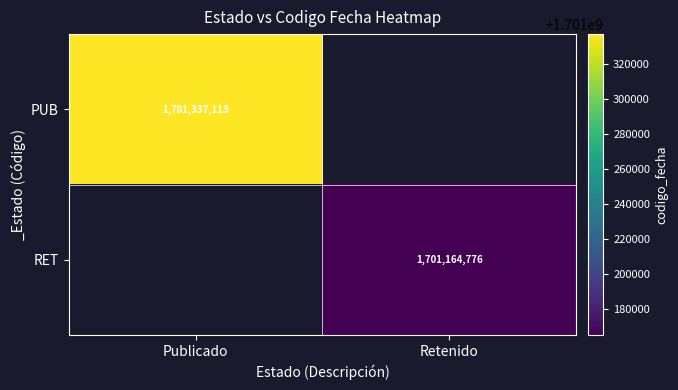

The PUB series shows 1701337113 at Publicado. True or false?

True